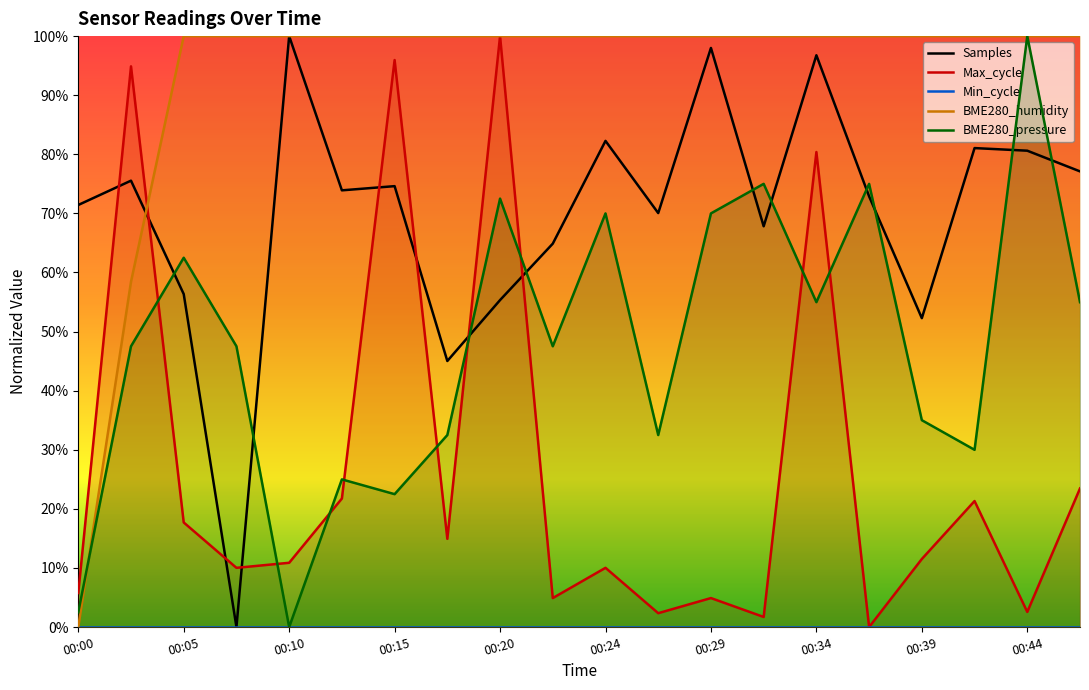

Does the chart display data point markers on the line(s)?

No